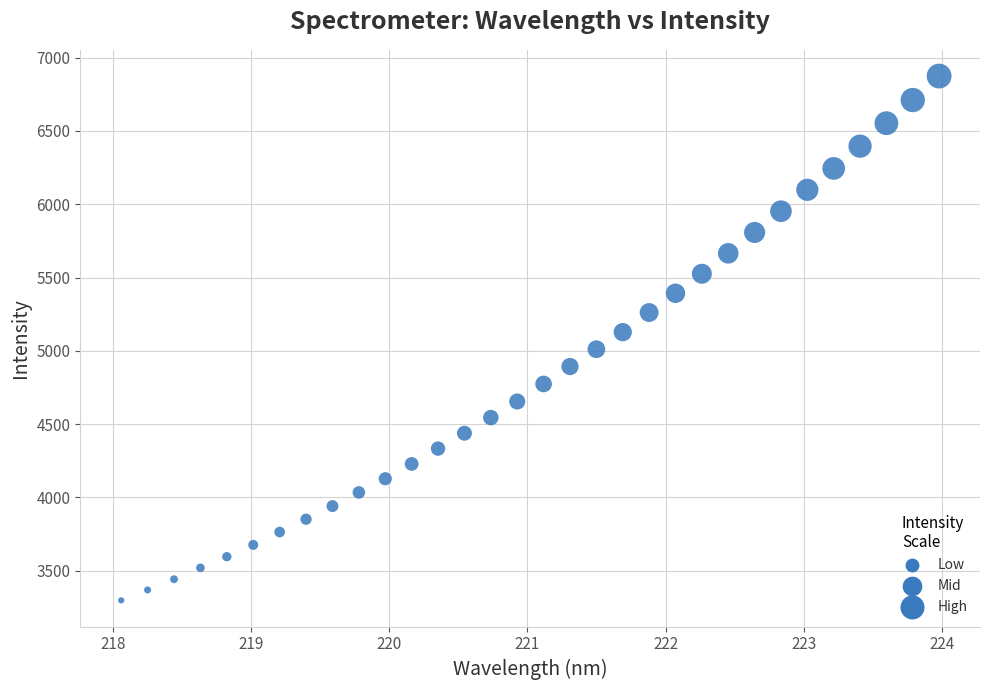

What is the range of Y values (max minus min)?

3575.8